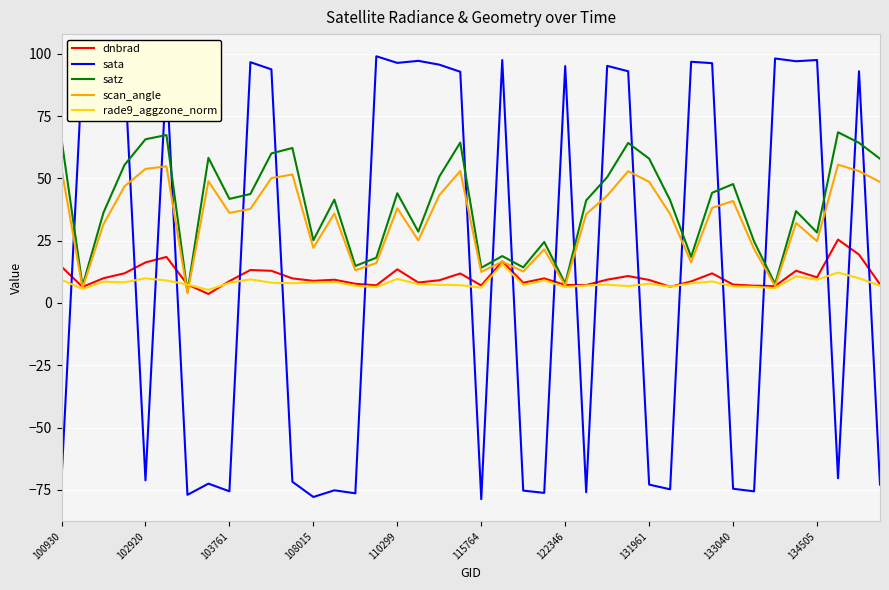

What is the maximum value for satz?

68.5